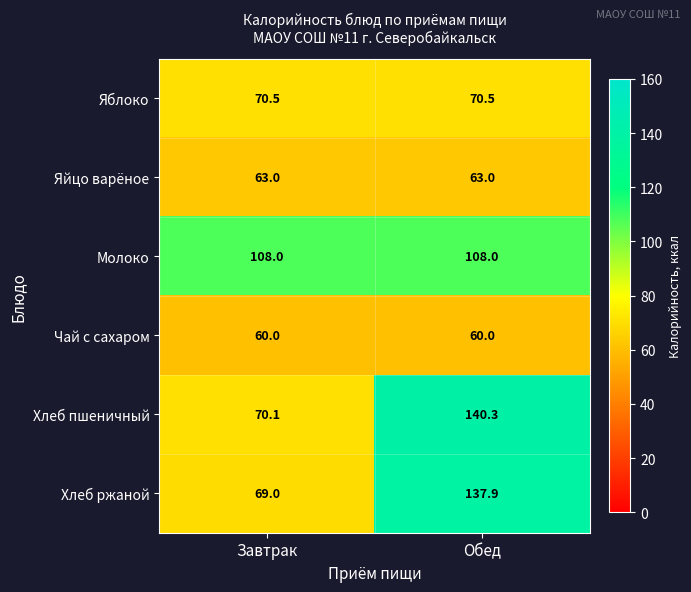

Reading left to right, list all the values displayed in this chart.

Яблоко: 70.5	70.5
Яйцо варёное: 63.0	63.0
Молоко: 108.0	108.0
Чай с сахаром: 60.0	60.0
Хлеб пшеничный: 70.1	140.3
Хлеб ржаной: 69.0	137.9